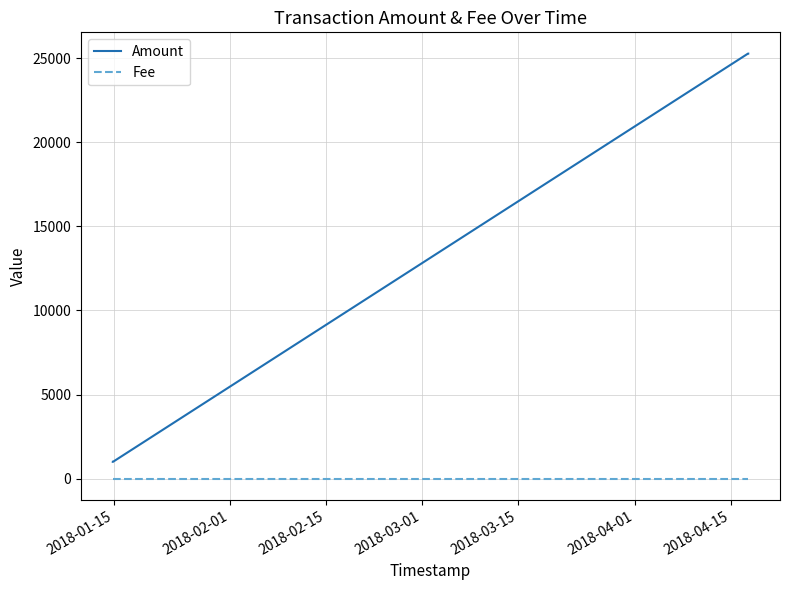

Rank the series by their maximum value, from lowest to highest.

Fee, Amount